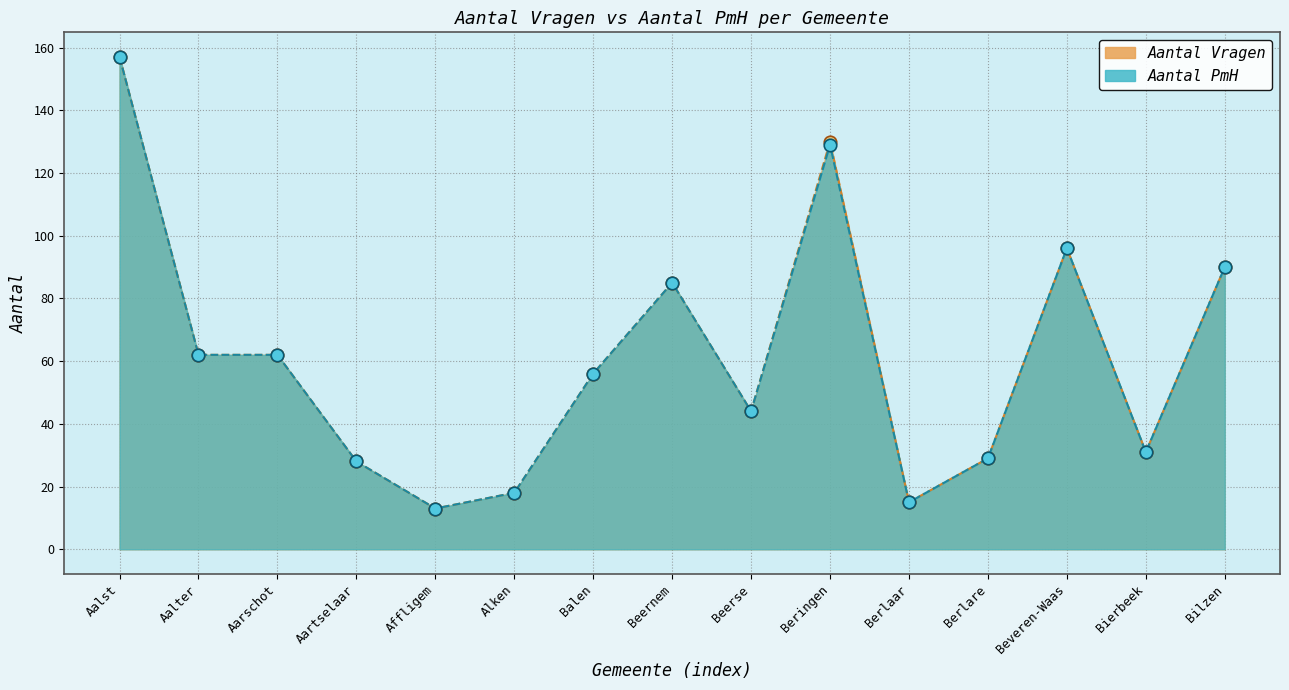

What is the label of the 3rd point from the left?

Aarschot